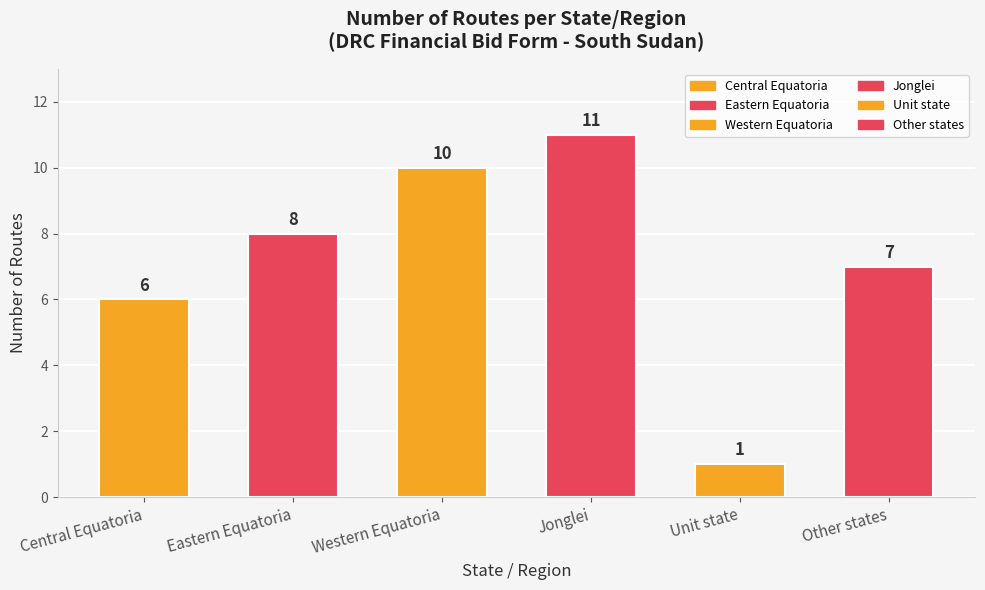

The value at Central Equatoria is 6. True or false?

True